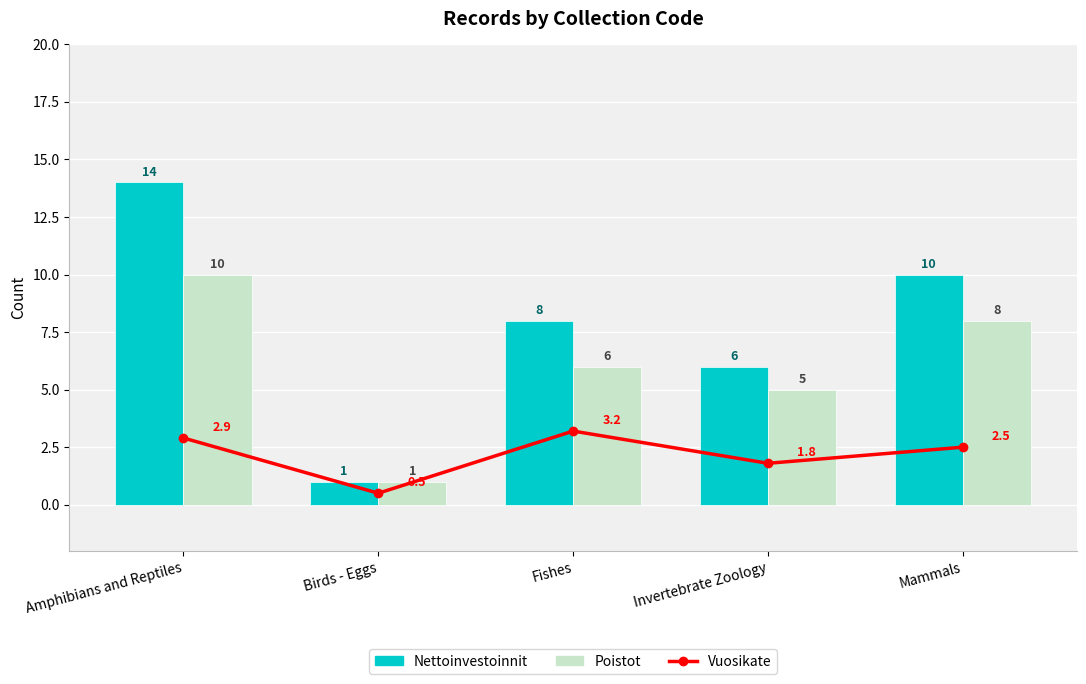

How many series are shown in this chart?

3